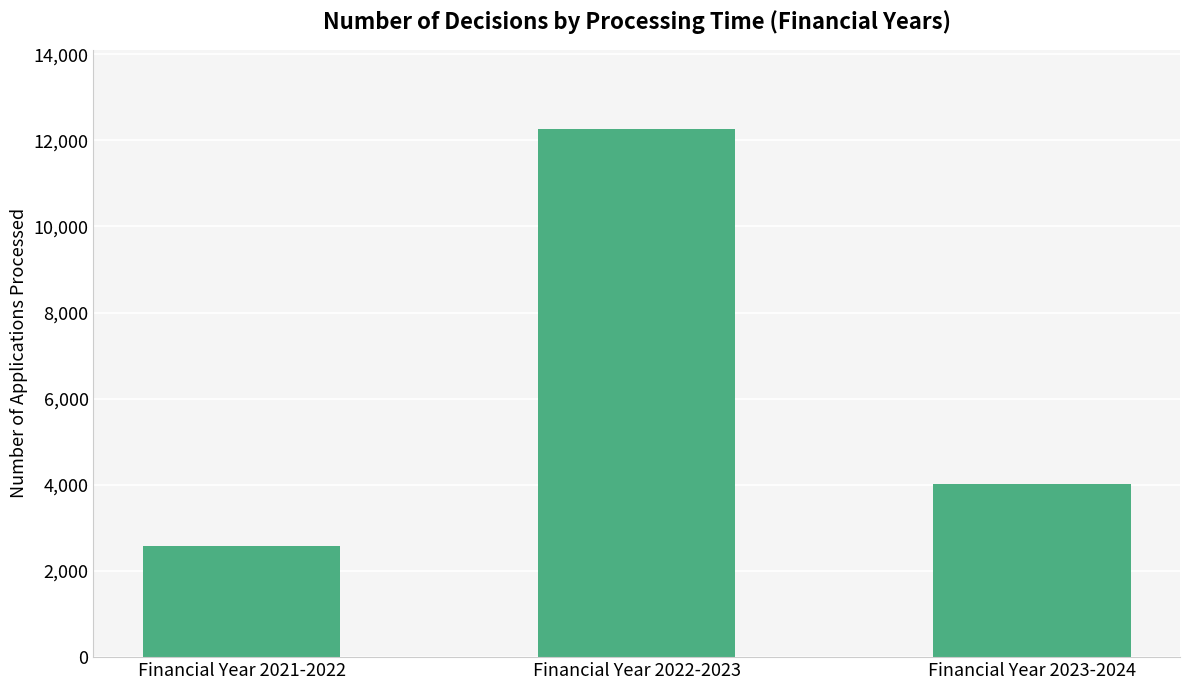

Does the chart contain any negative values?

No